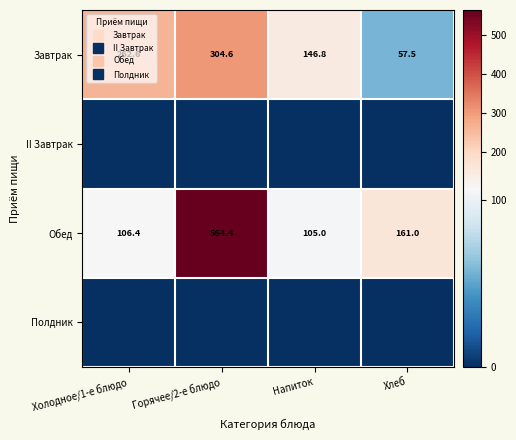

Read the Завтрак value at Холодное/1-е блюдо.

262.6